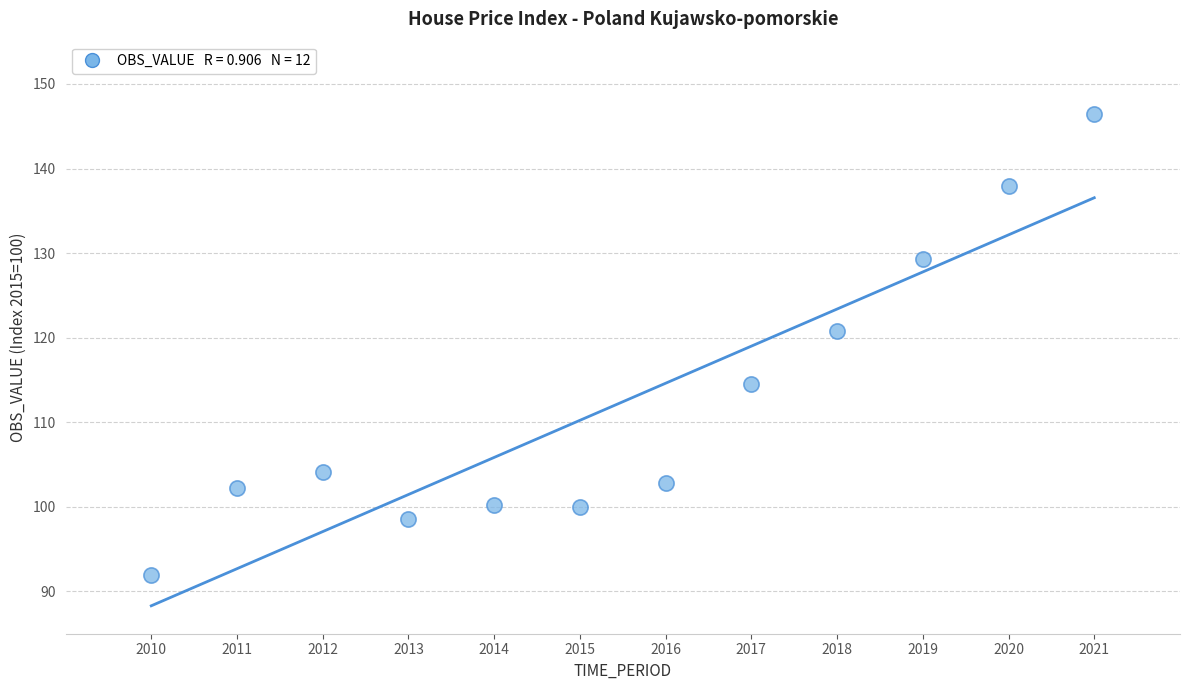

What Y value in the scatter plot is closest to 119?

120.8